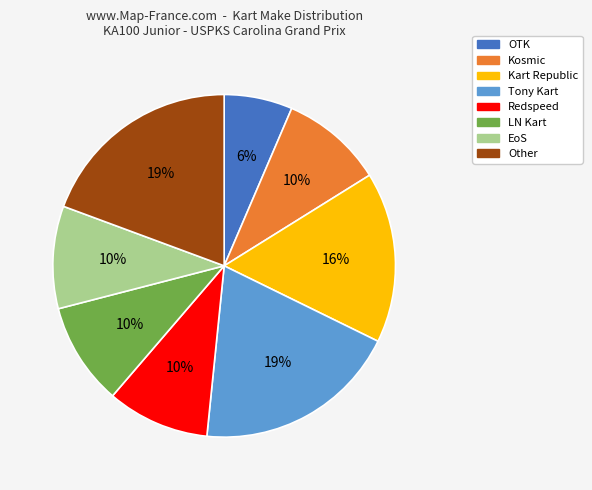

To the nearest percent, what portion does Other represent?

19%